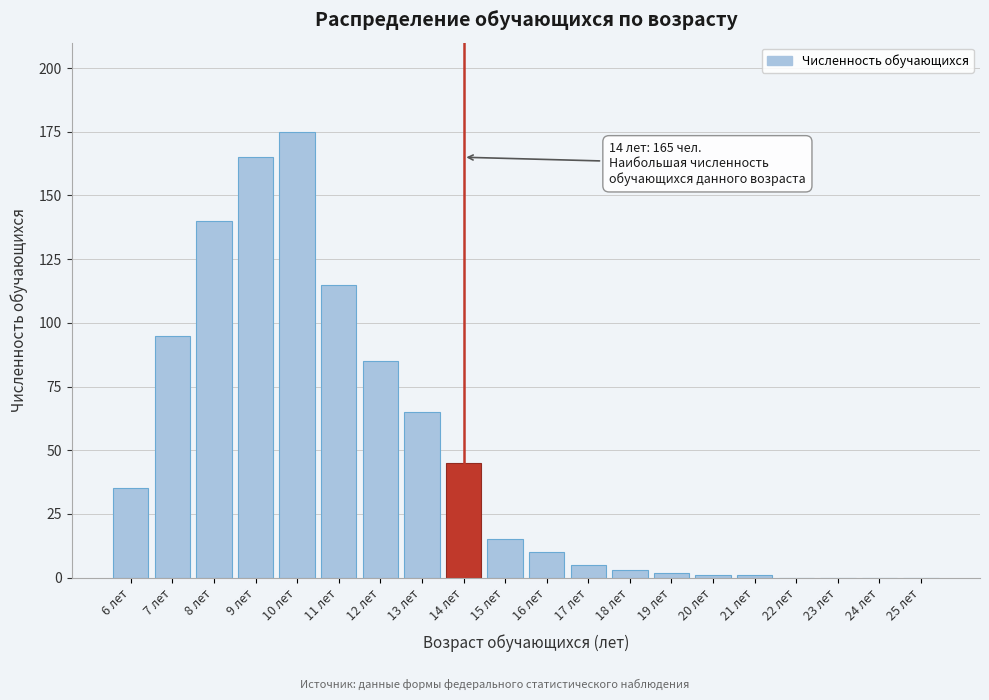

Reading left to right, transcribe all the data shown in this chart.

6 лет=35	7 лет=95	8 лет=140	9 лет=165	10 лет=175	11 лет=115	12 лет=85	13 лет=65	14 лет=45	15 лет=15	16 лет=10	17 лет=5	18 лет=3	19 лет=2	20 лет=1	21 лет=1	22 лет=0	23 лет=0	24 лет=0	25 лет=0